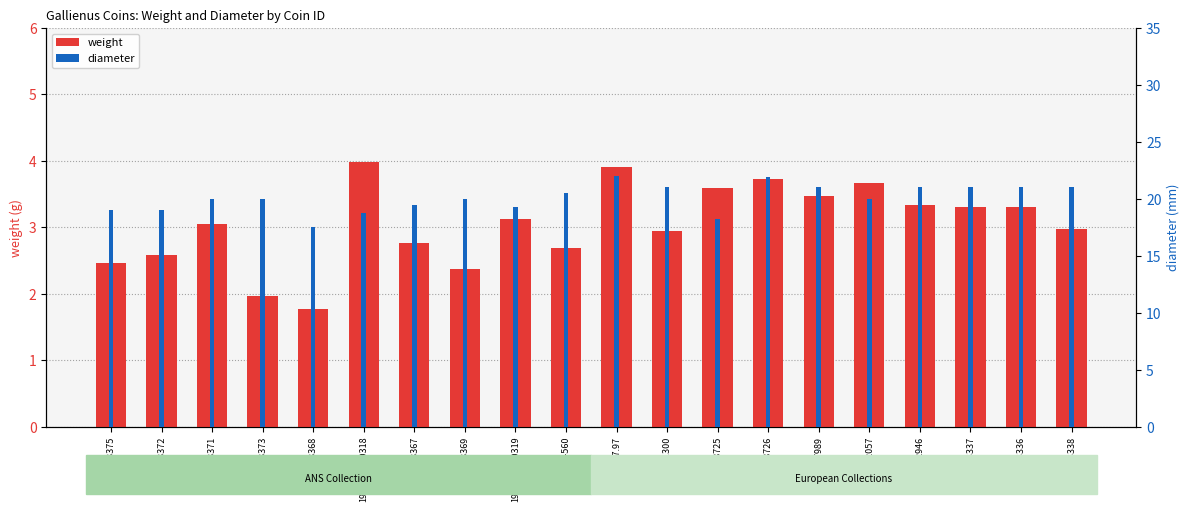

How many bars are there in each group?

2